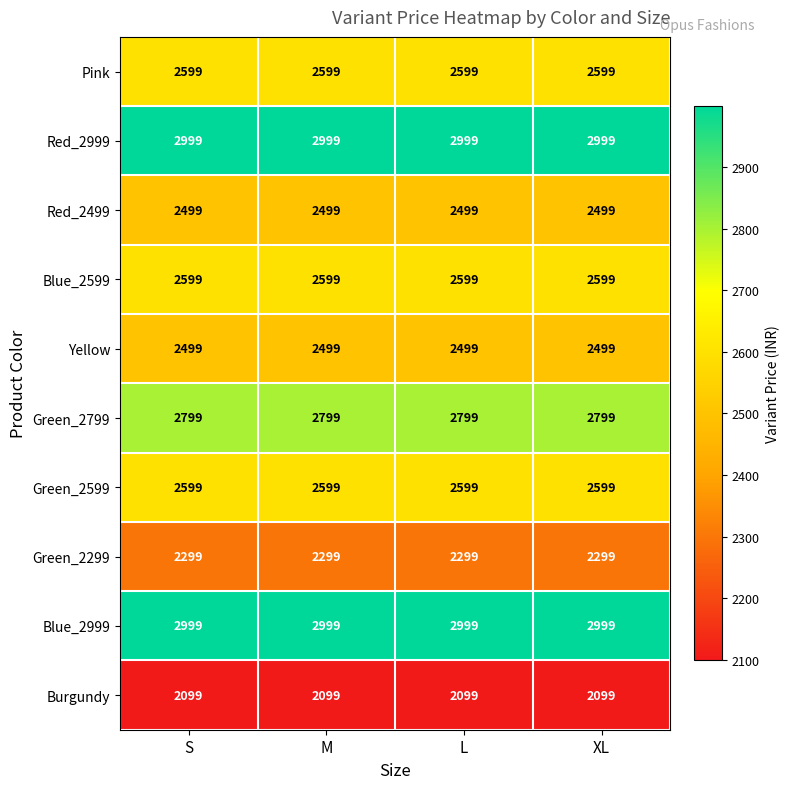

Read the Blue_2999 value at M.

2999